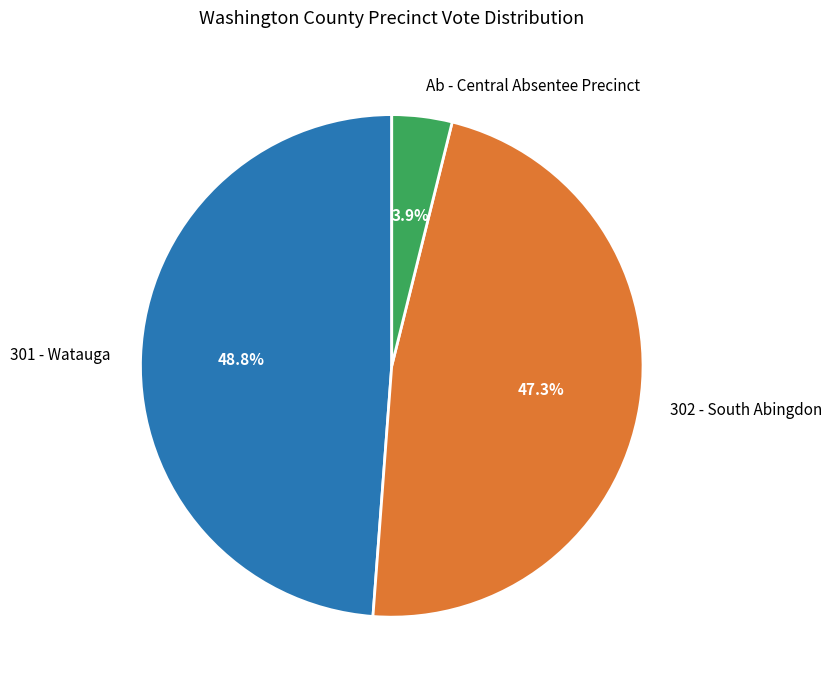

Is it true that Ab - Central Absentee Precinct is 14% of the pie?

False